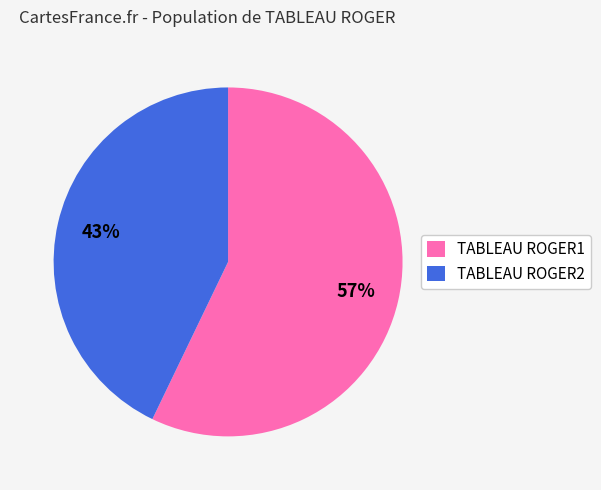

What is the ratio of the value at TABLEAU ROGER1 to the value at TABLEAU ROGER2?

1.3